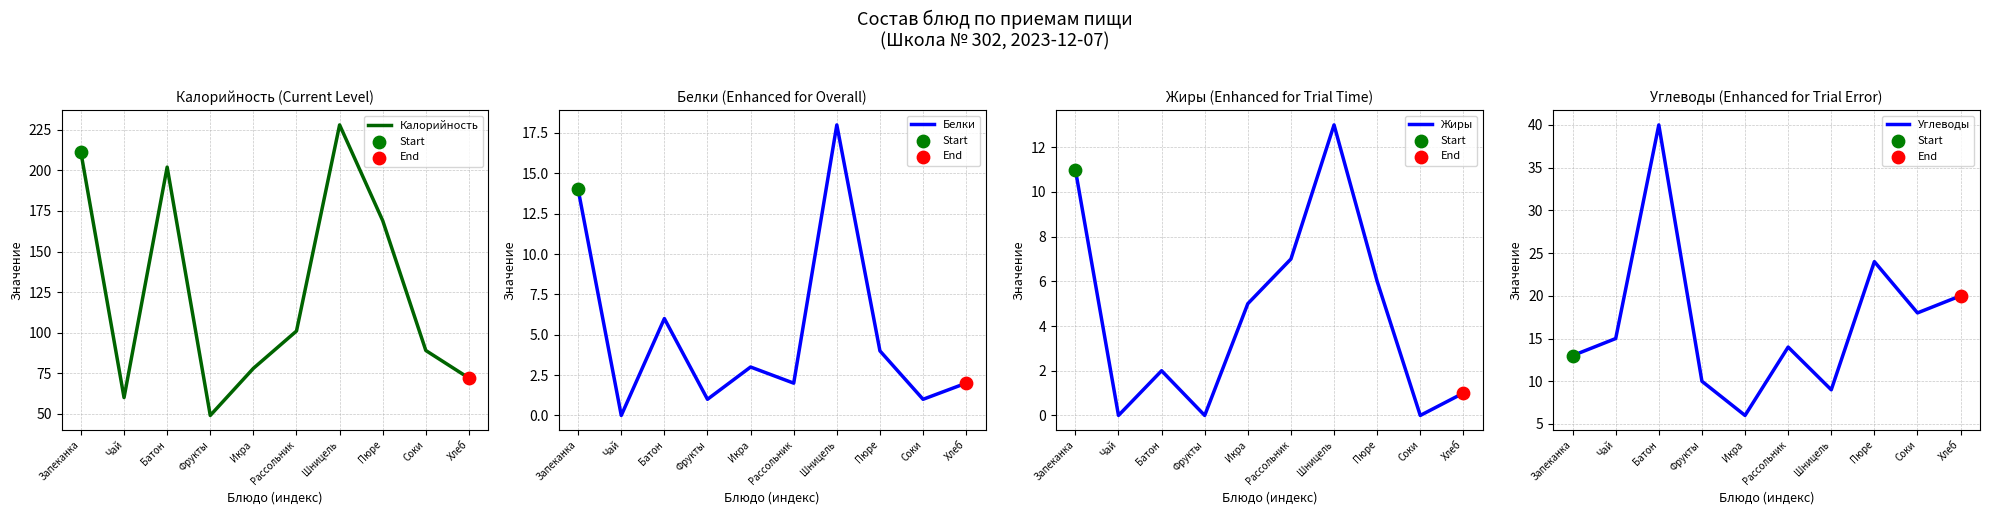

Which series has the largest total across all categories?

Калорийность